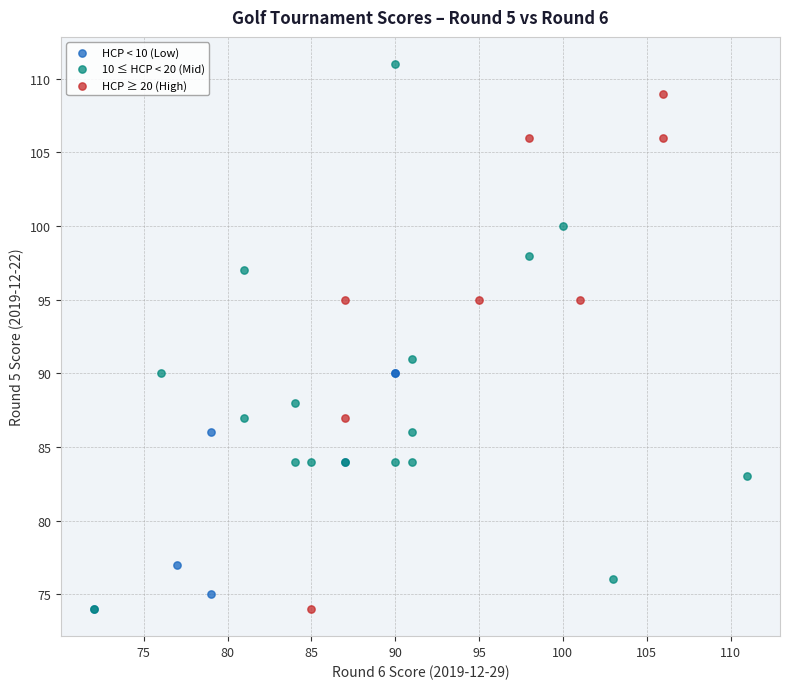

Which series reaches the maximum Y coordinate?

10 ≤ HCP < 20 (Mid)